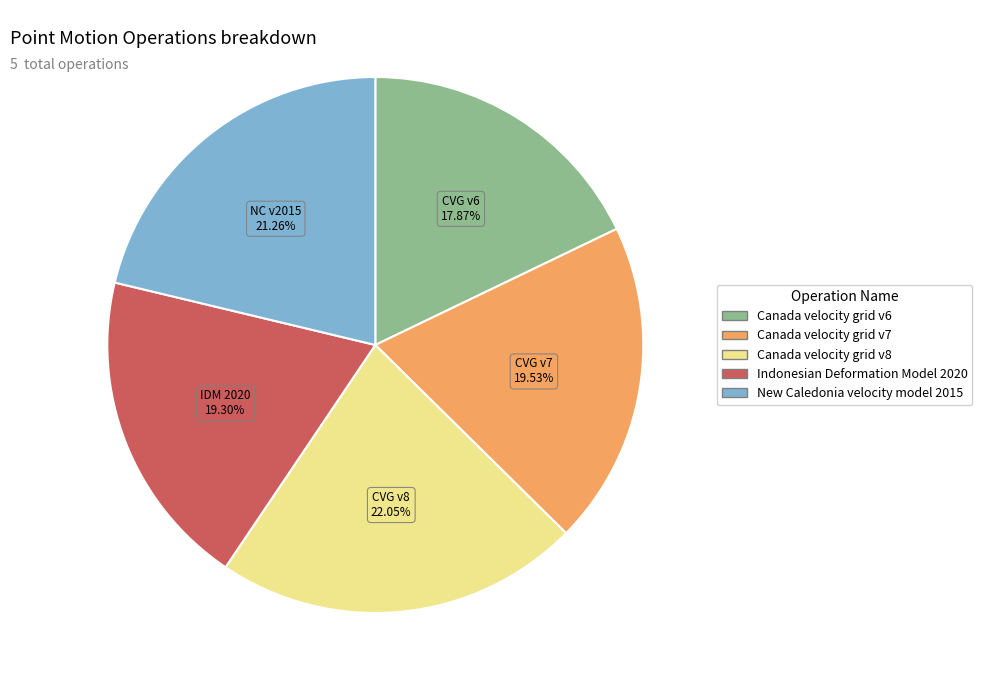

Is New Caledonia velocity model 2015 the majority of the pie?

No